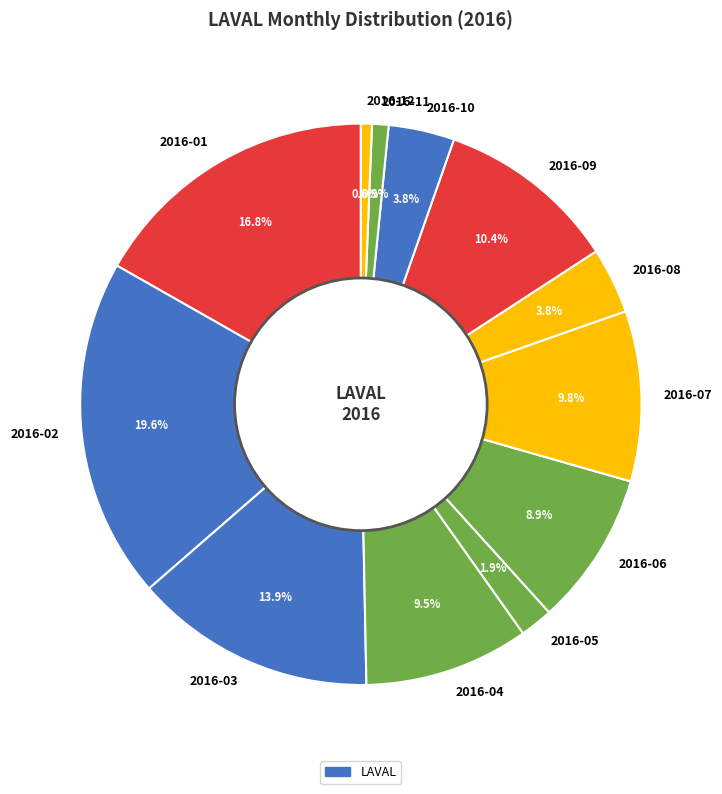

Is 2016-12 the majority of the pie?

No